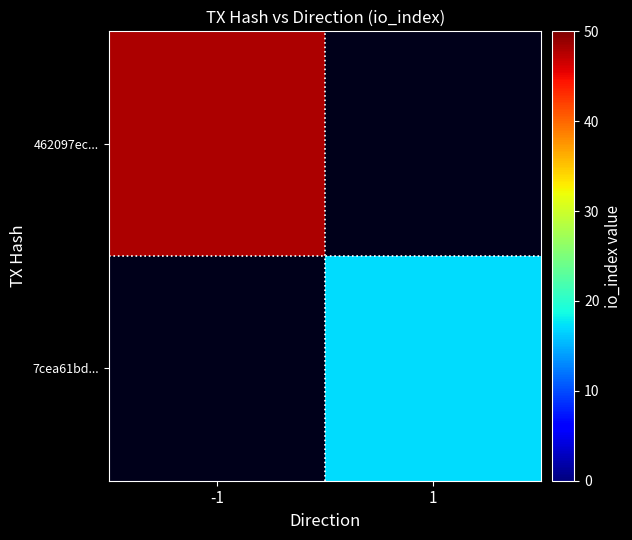

What is the total value across all series at -1?

48